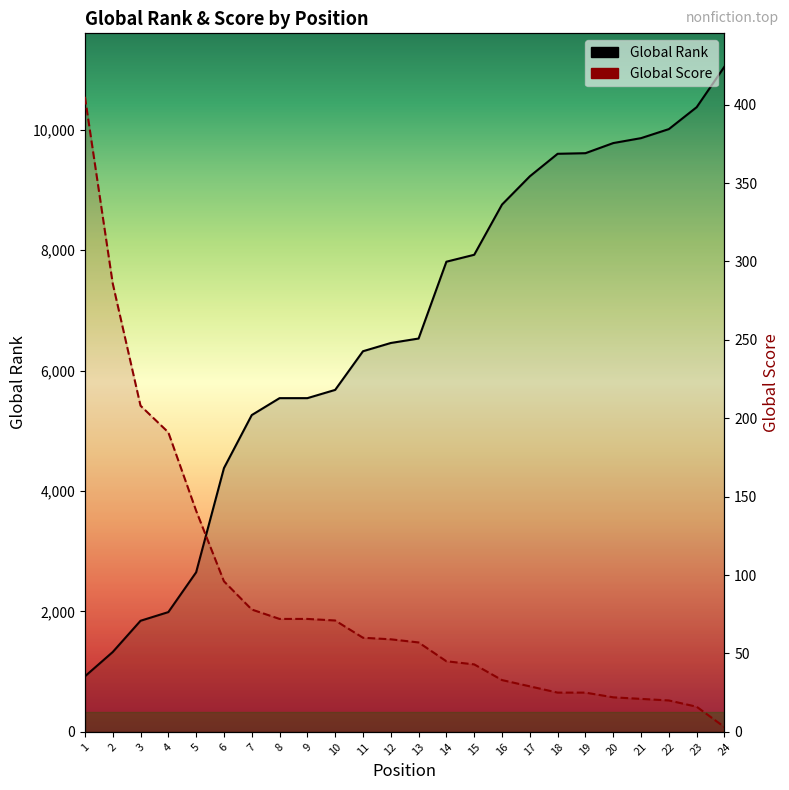

List the series in order of their peak value, highest first.

Global Rank, Global Score